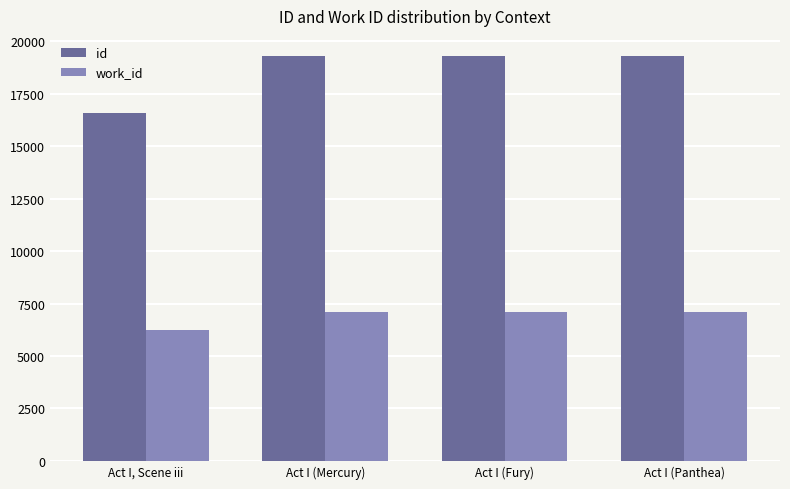

Which series has the largest range (max minus min)?

id